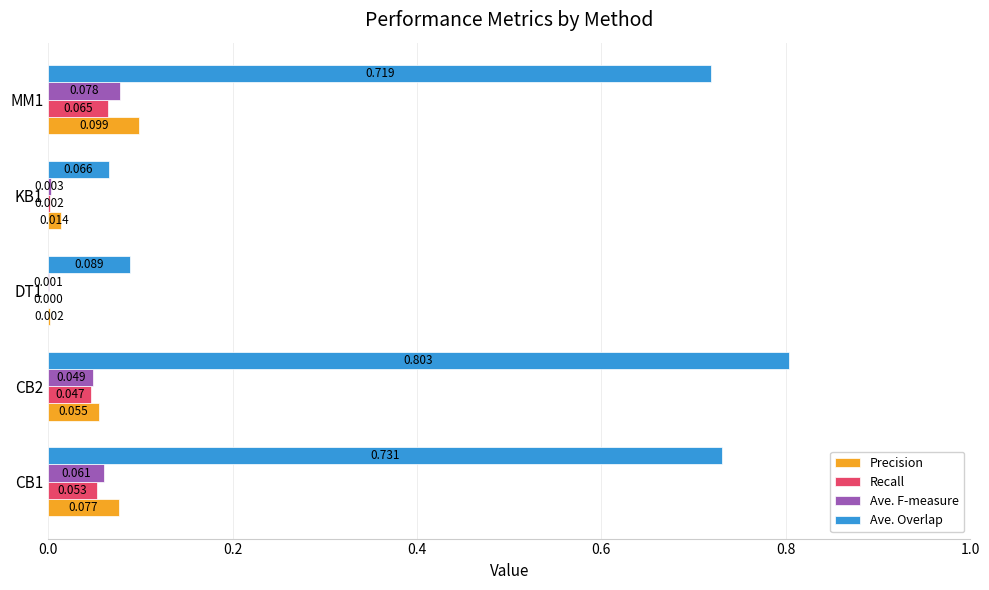

Which series has the largest total across all categories?

Ave. Overlap